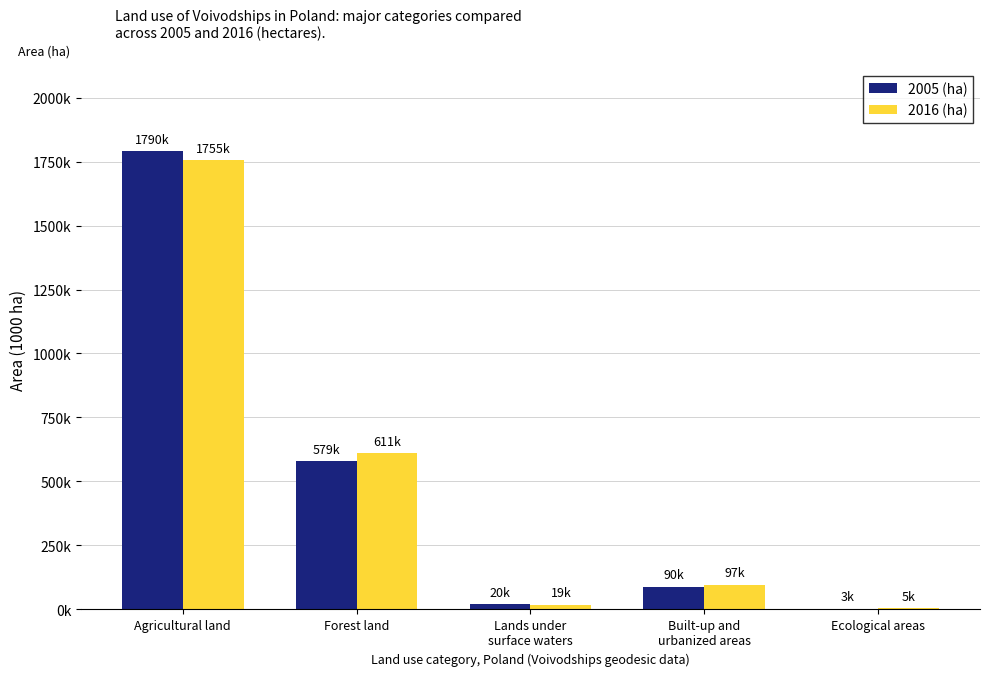

What is the sum of all 2016 (ha) values?

2486333